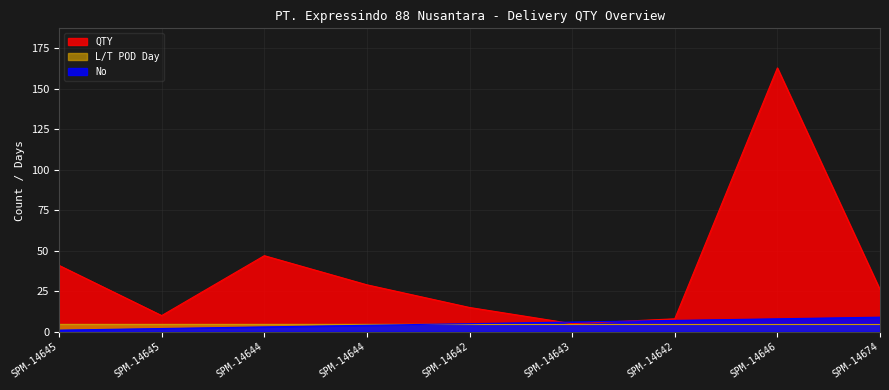

In QTY, how many points are higher than both neighbors (excluding endpoints)?

2